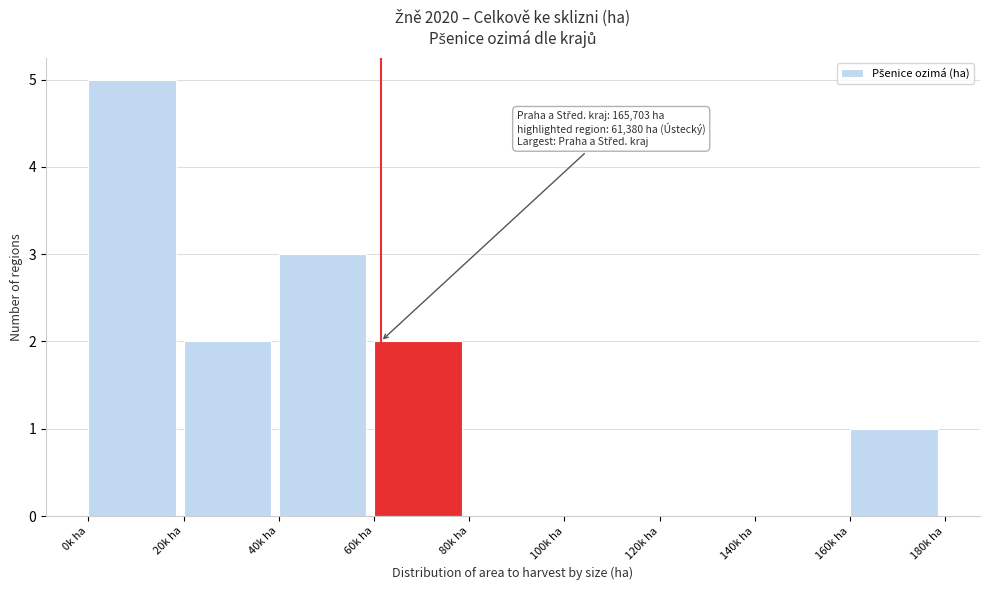

Reading left to right, extract all data points from this chart.

0k ha=5	20k ha=2	40k ha=3	60k ha=2	80k ha=0	100k ha=0	120k ha=0	140k ha=0	160k ha=1